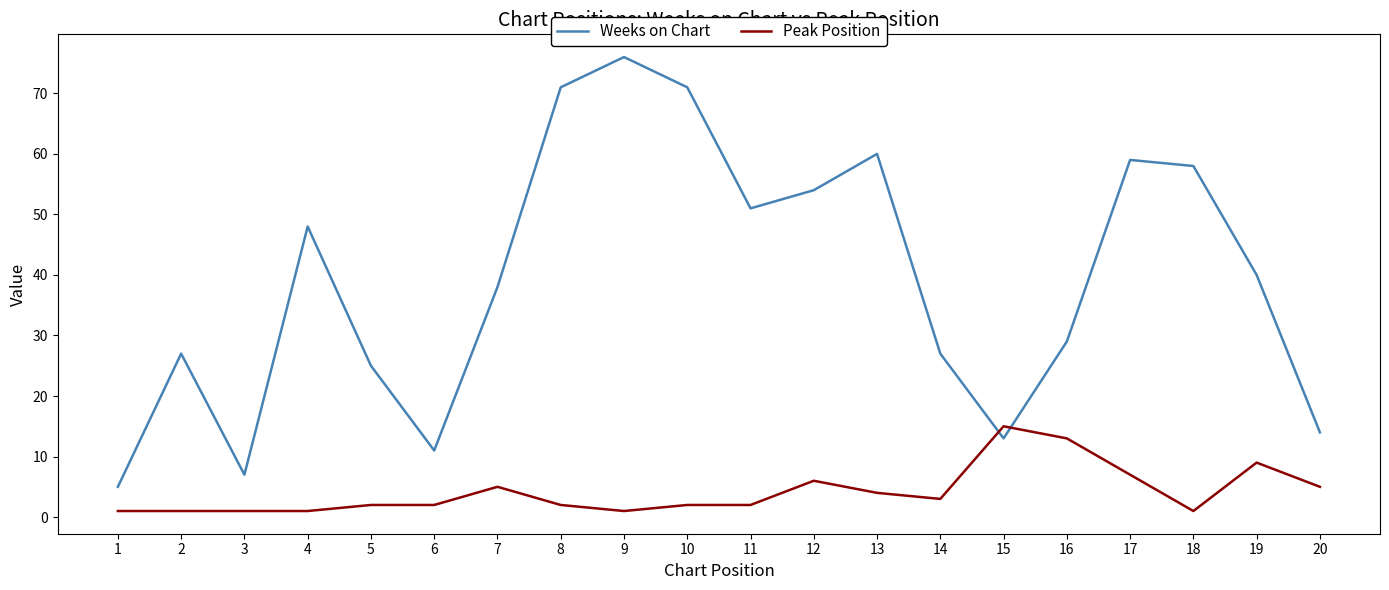

Which series has the largest total across all categories?

Weeks on Chart